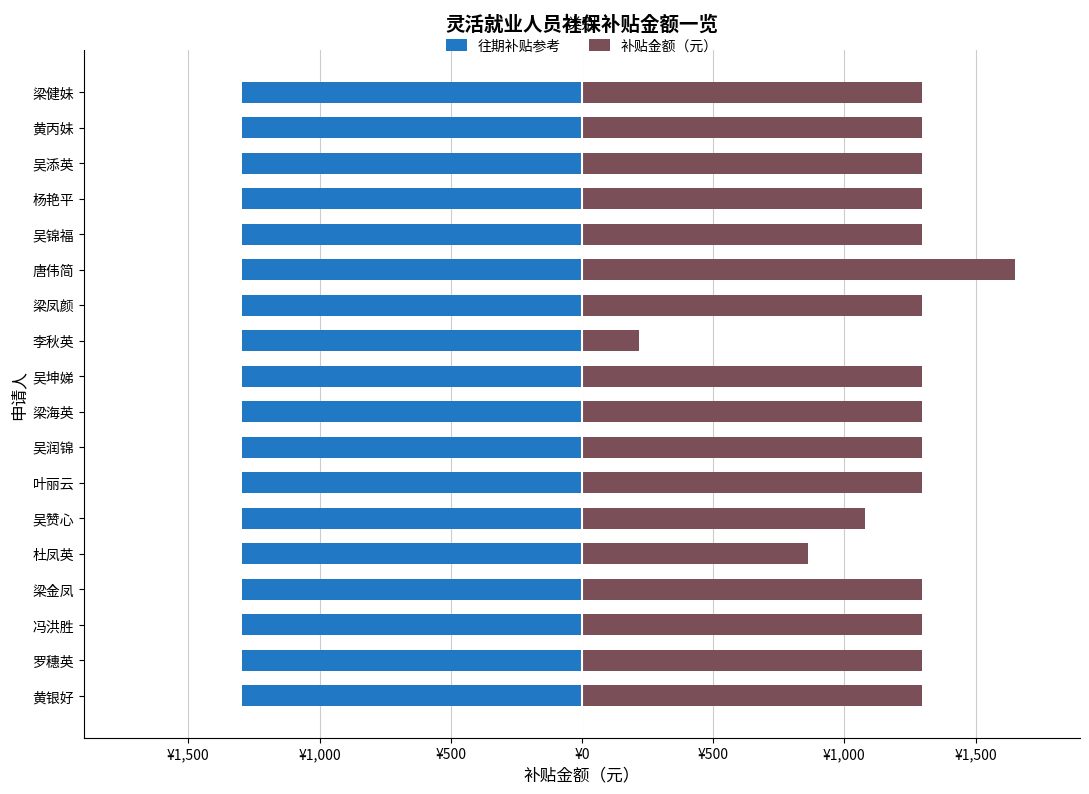

How many categories are shown in the chart?

18